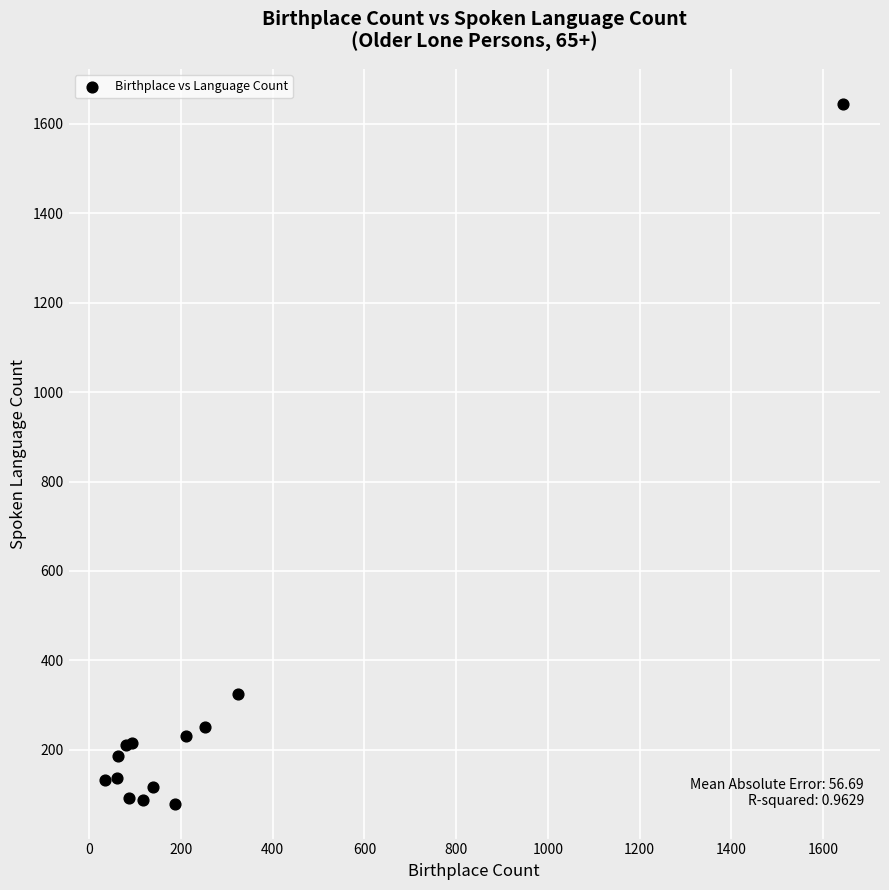

What Y value in the scatter plot is closest to 862?

325